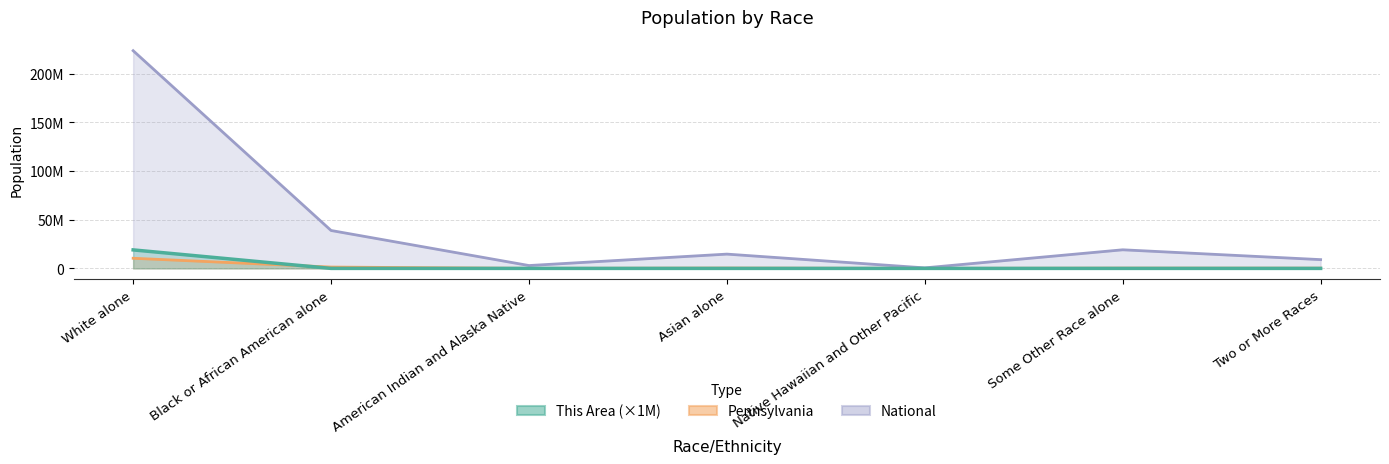

What is the difference between the second highest and minimum values in the Pennsylvania series?

1374036